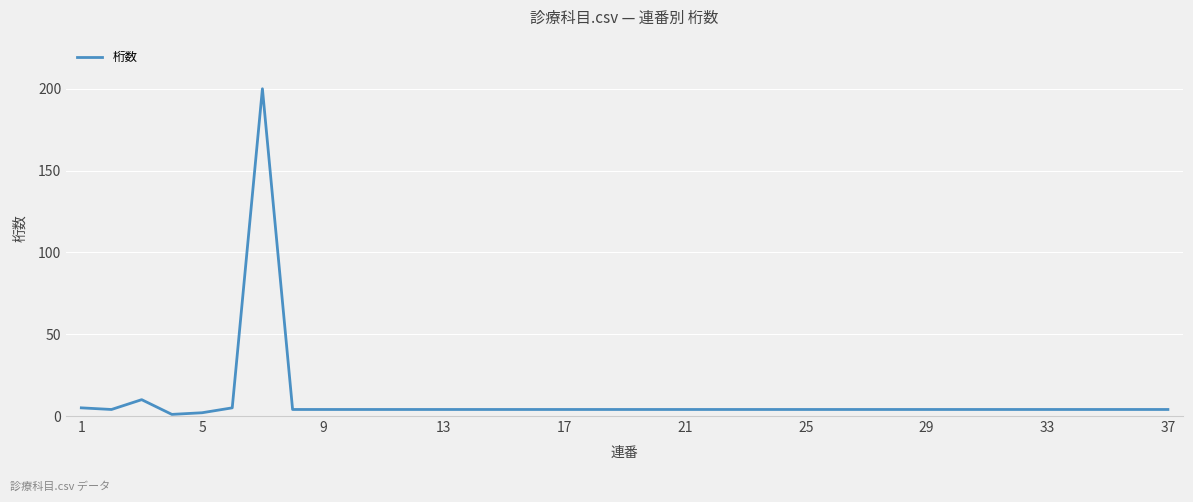

What is the difference between the maximum and minimum values?

199